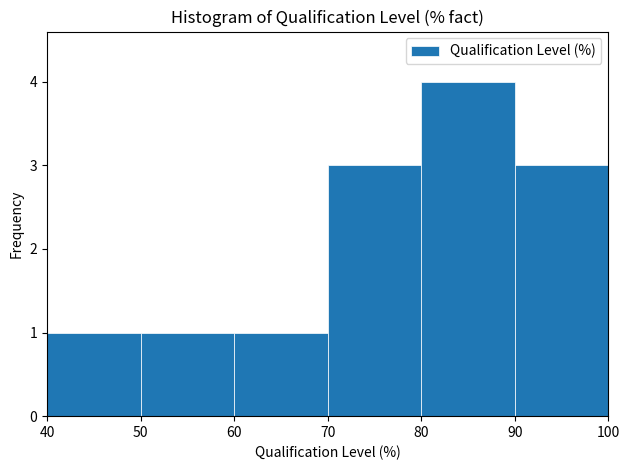

Reading left to right, list every bar in this chart as the range it spans on the x-axis followed by its height. The values are not printed on the chart, so give them approximately, as read against the axis.

40 to 50: 1
50 to 60: 1
60 to 70: 1
70 to 80: 3
80 to 90: 4
90 to 100: 3